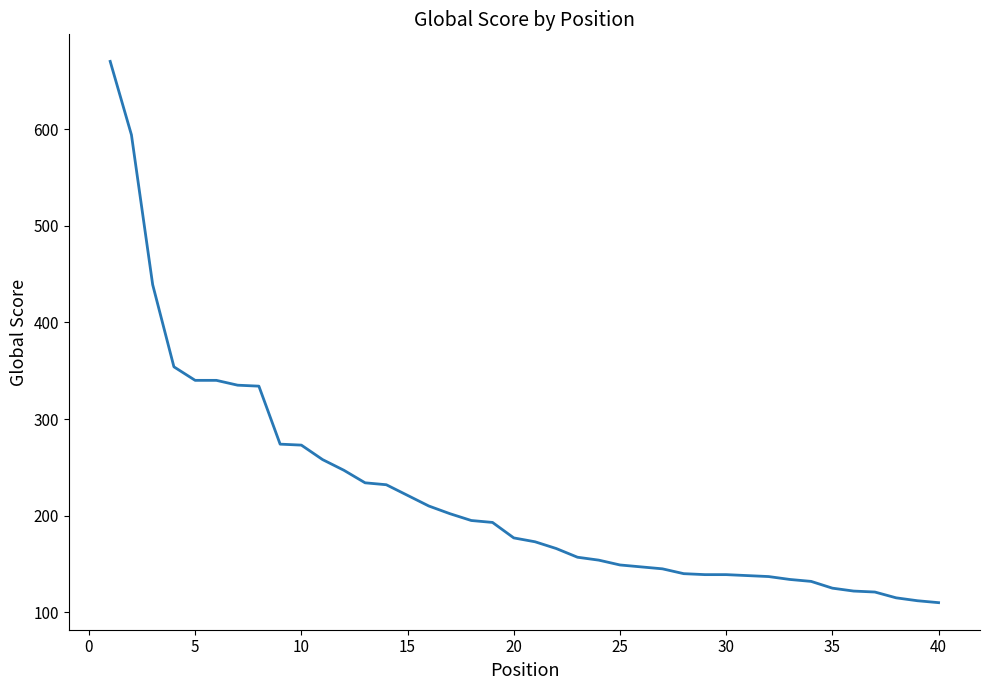

What is the minimum value shown in the chart?

110